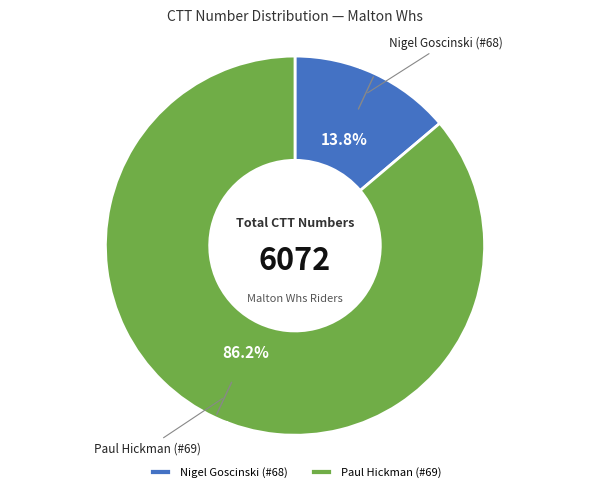

What is the majority slice?

69